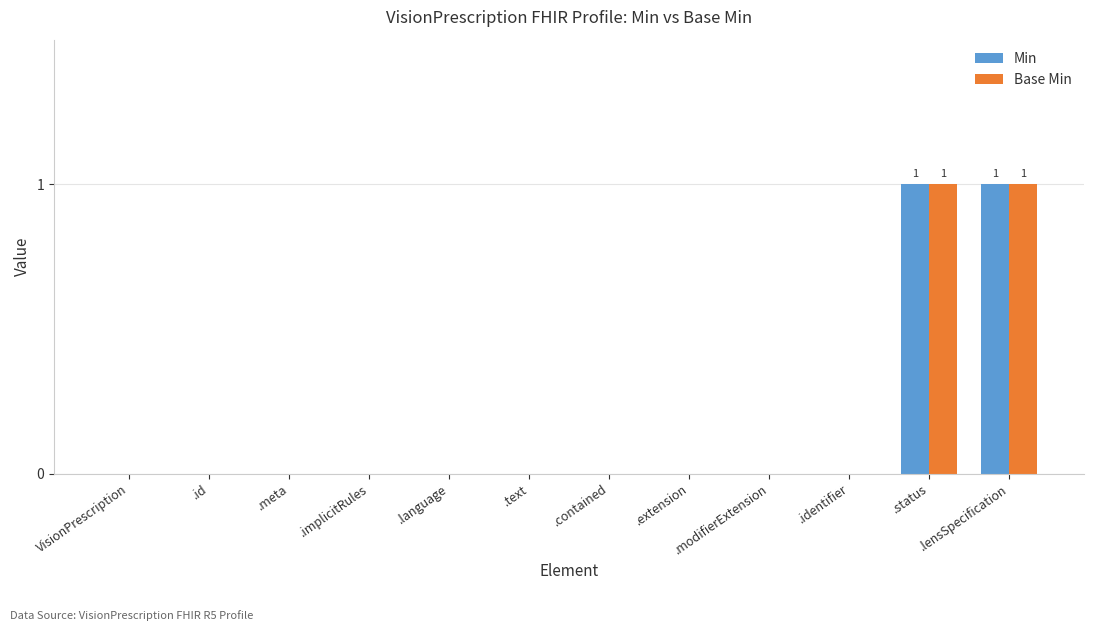

Are the bars horizontal?

No